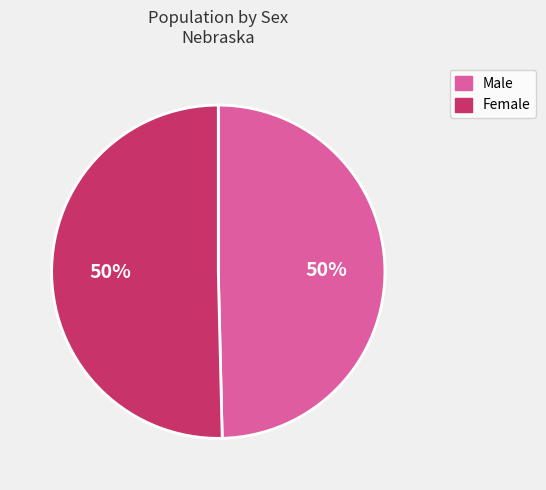

To the nearest percent, what is the combined percentage of Female and Male?

100%